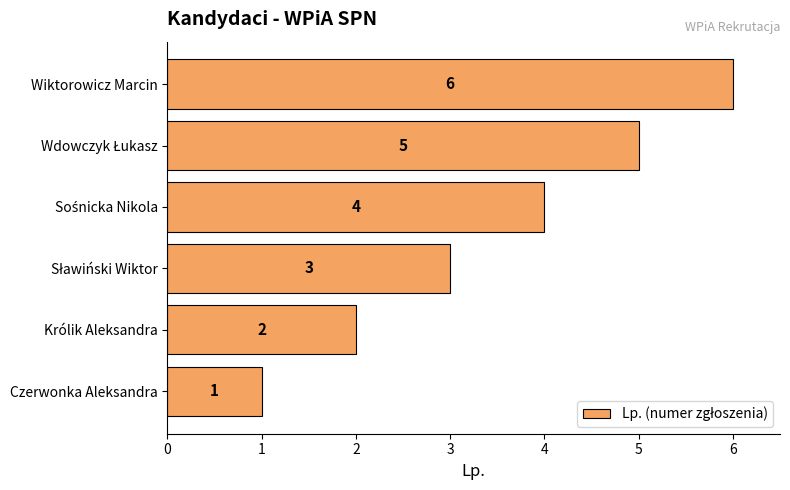

What is the average value?

4